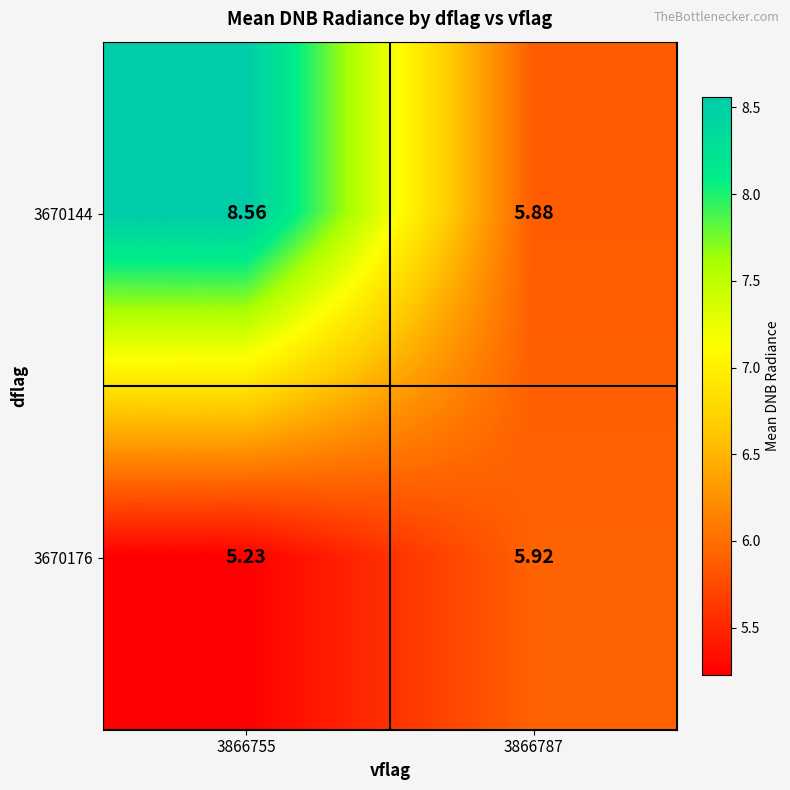

Count the number of data series in this chart.

2